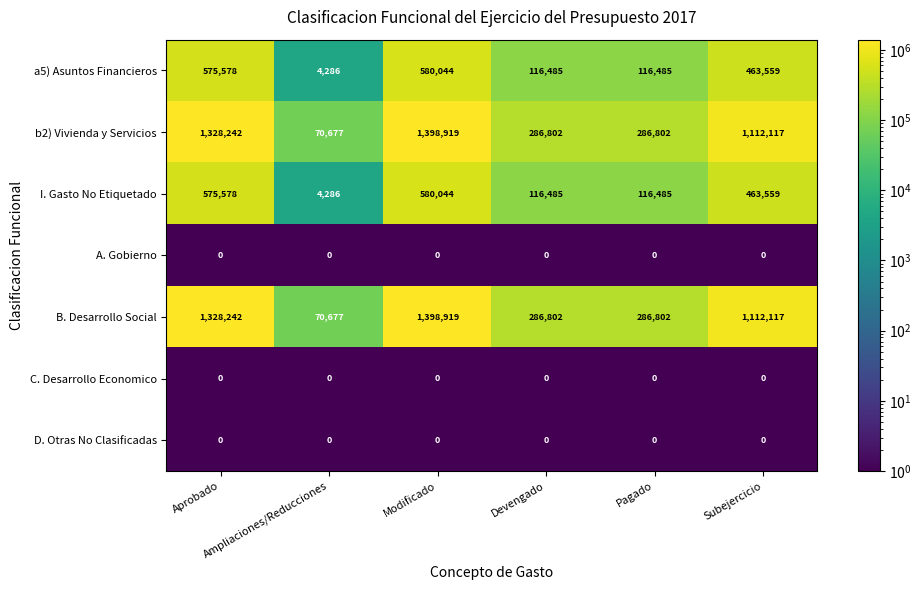

What is the sum of all a5) Asuntos Financieros values?

1856437